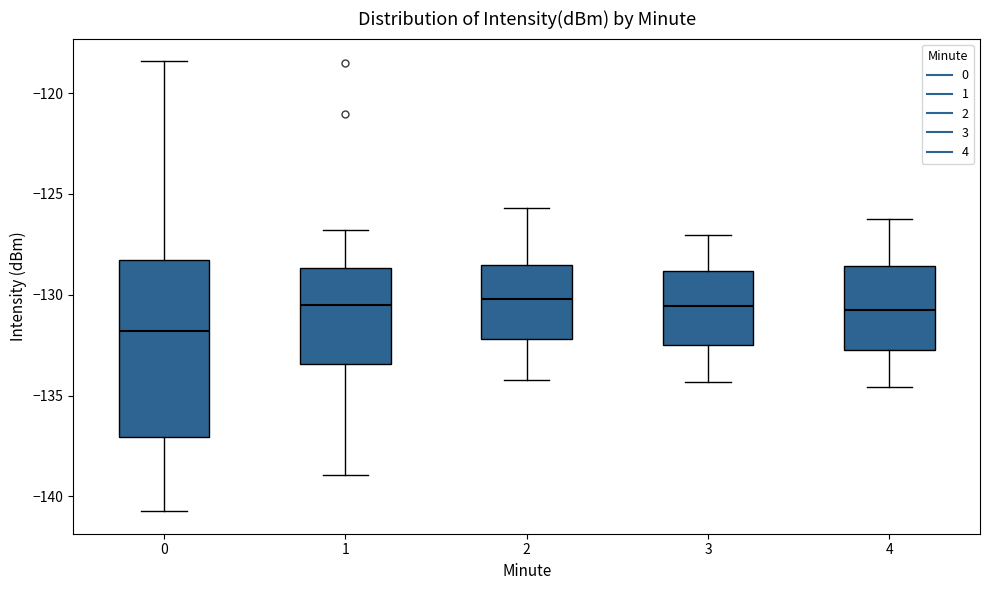

Comparing the boxes themselves (not the whiskers), which one is the tallest?

0